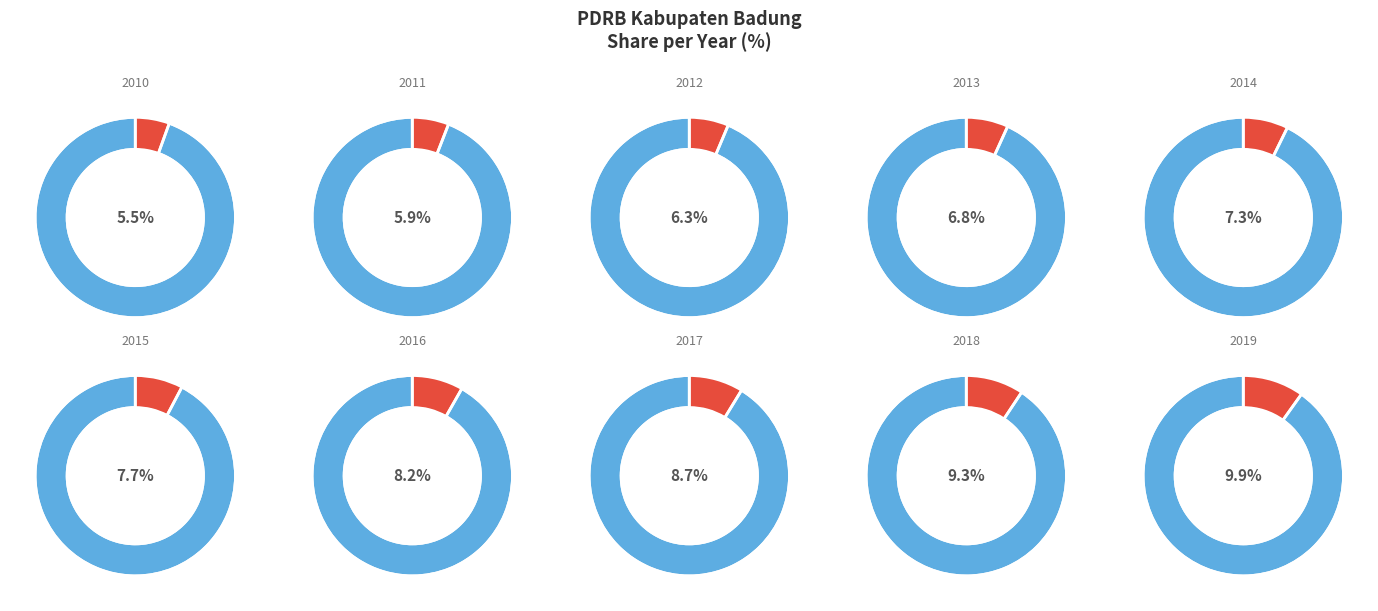

Which slice is the smallest?

2010